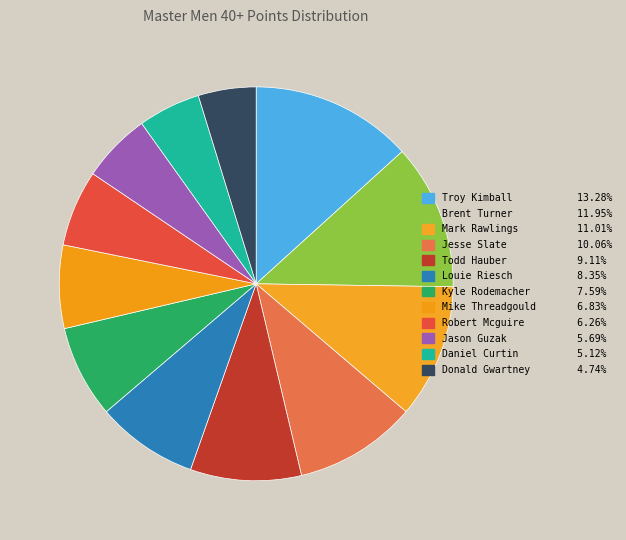

Count the number of slices in the pie.

12